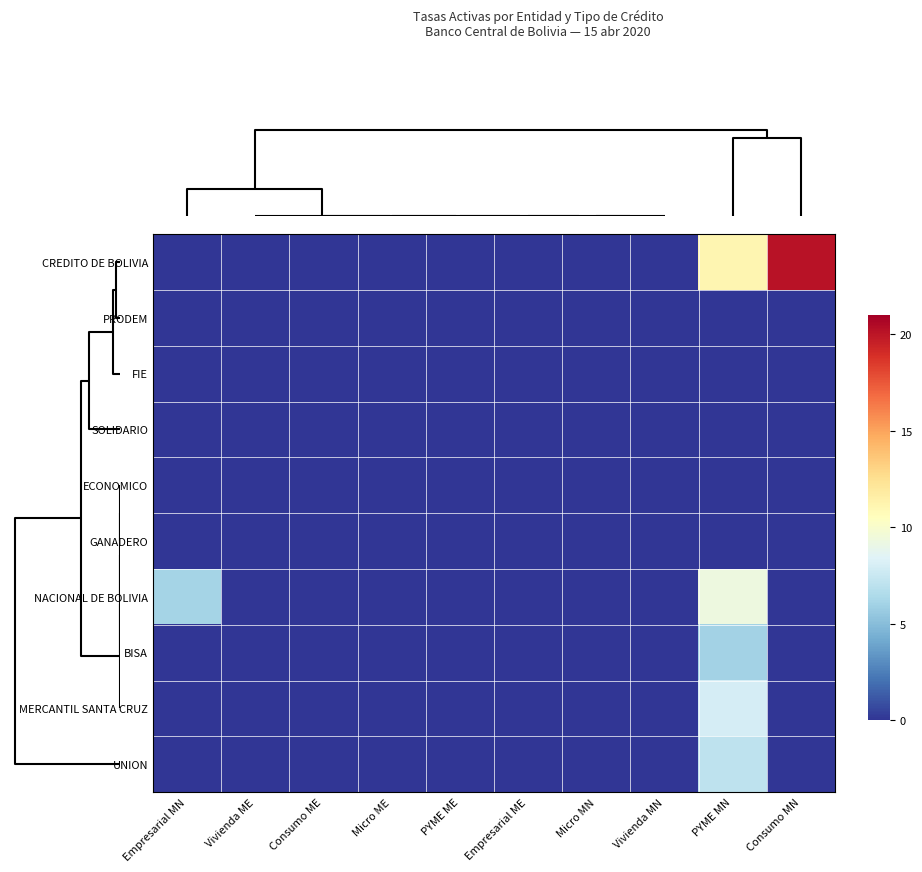

Reading left to right, extract all data points from this chart.

CREDITO DE BOLIVIA: Empresarial MN=0.0	Vivienda ME=0.0	Consumo ME=0.0	Micro ME=0.0	PYME ME=0.0	Empresarial ME=0.0	Micro MN=0.0	Vivienda MN=0.0	PYME MN=11.1	Consumo MN=20.1
PRODEM: Empresarial MN=0.0	Vivienda ME=0.0	Consumo ME=0.0	Micro ME=0.0	PYME ME=0.0	Empresarial ME=0.0	Micro MN=0.0	Vivienda MN=0.0	PYME MN=0.0	Consumo MN=0.0
FIE: Empresarial MN=0.0	Vivienda ME=0.0	Consumo ME=0.0	Micro ME=0.0	PYME ME=0.0	Empresarial ME=0.0	Micro MN=0.0	Vivienda MN=0.0	PYME MN=0.0	Consumo MN=0.0
SOLIDARIO: Empresarial MN=0.0	Vivienda ME=0.0	Consumo ME=0.0	Micro ME=0.0	PYME ME=0.0	Empresarial ME=0.0	Micro MN=0.0	Vivienda MN=0.0	PYME MN=0.0	Consumo MN=0.0
ECONOMICO: Empresarial MN=0.0	Vivienda ME=0.0	Consumo ME=0.0	Micro ME=0.0	PYME ME=0.0	Empresarial ME=0.0	Micro MN=0.0	Vivienda MN=0.0	PYME MN=0.0	Consumo MN=0.0
GANADERO: Empresarial MN=0.0	Vivienda ME=0.0	Consumo ME=0.0	Micro ME=0.0	PYME ME=0.0	Empresarial ME=0.0	Micro MN=0.0	Vivienda MN=0.0	PYME MN=0.0	Consumo MN=0.0
NACIONAL DE BOLIVIA: Empresarial MN=6.1	Vivienda ME=0.0	Consumo ME=0.0	Micro ME=0.0	PYME ME=0.0	Empresarial ME=0.0	Micro MN=0.0	Vivienda MN=0.0	PYME MN=9.3	Consumo MN=0.0
BISA: Empresarial MN=0.0	Vivienda ME=0.0	Consumo ME=0.0	Micro ME=0.0	PYME ME=0.0	Empresarial ME=0.0	Micro MN=0.0	Vivienda MN=0.0	PYME MN=6.1	Consumo MN=0.0
MERCANTIL SANTA CRUZ: Empresarial MN=0.0	Vivienda ME=0.0	Consumo ME=0.0	Micro ME=0.0	PYME ME=0.0	Empresarial ME=0.0	Micro MN=0.0	Vivienda MN=0.0	PYME MN=8.0	Consumo MN=0.0
UNION: Empresarial MN=0.0	Vivienda ME=0.0	Consumo ME=0.0	Micro ME=0.0	PYME ME=0.0	Empresarial ME=0.0	Micro MN=0.0	Vivienda MN=0.0	PYME MN=7.1	Consumo MN=0.0